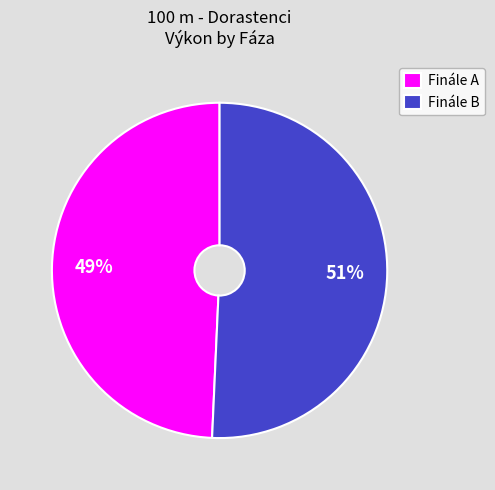

To the nearest percent, what is the average slice percentage?

50%